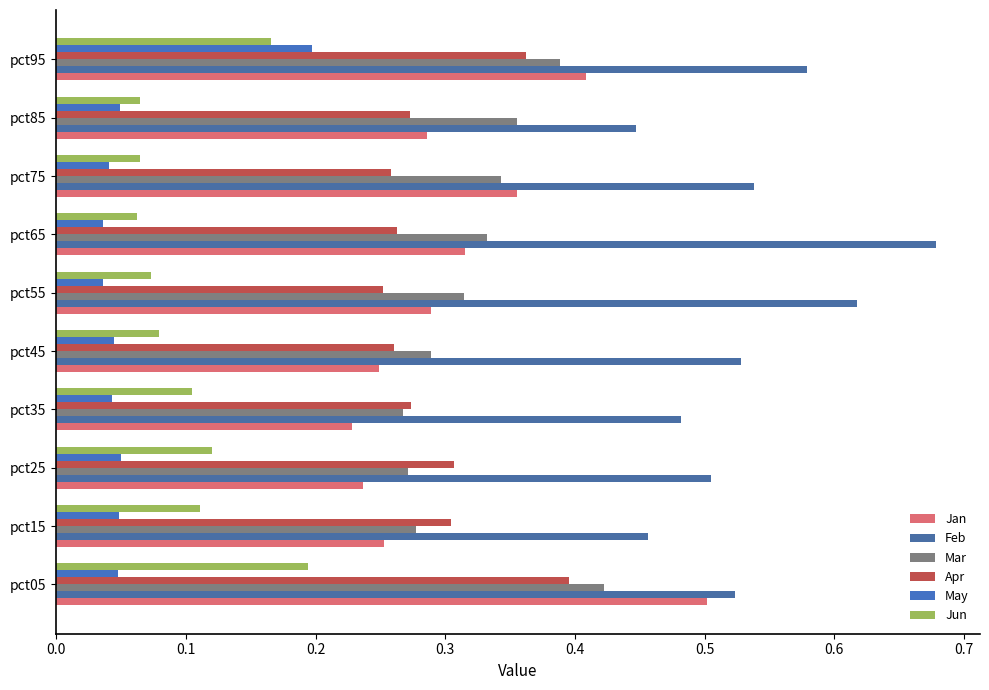

What is the maximum value for Mar?

0.4